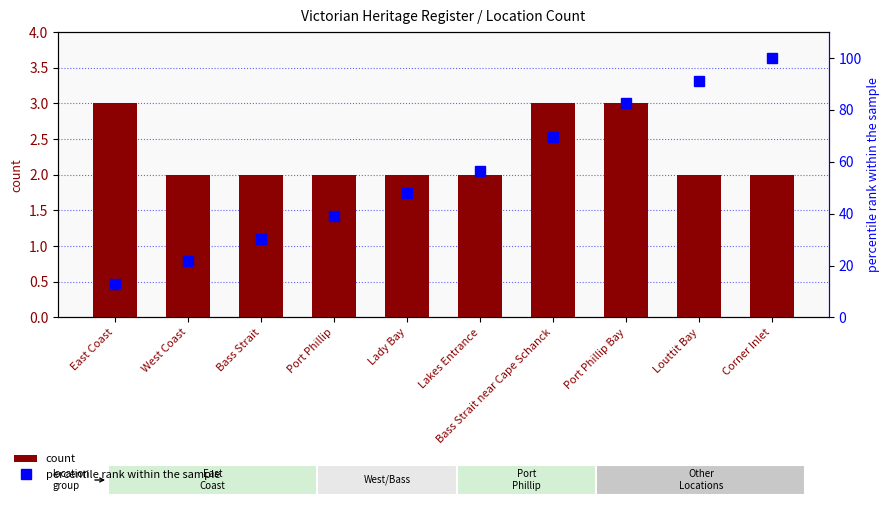

What is the difference between the percentile rank within the sample values at Louttit Bay and Lakes Entrance?

34.8